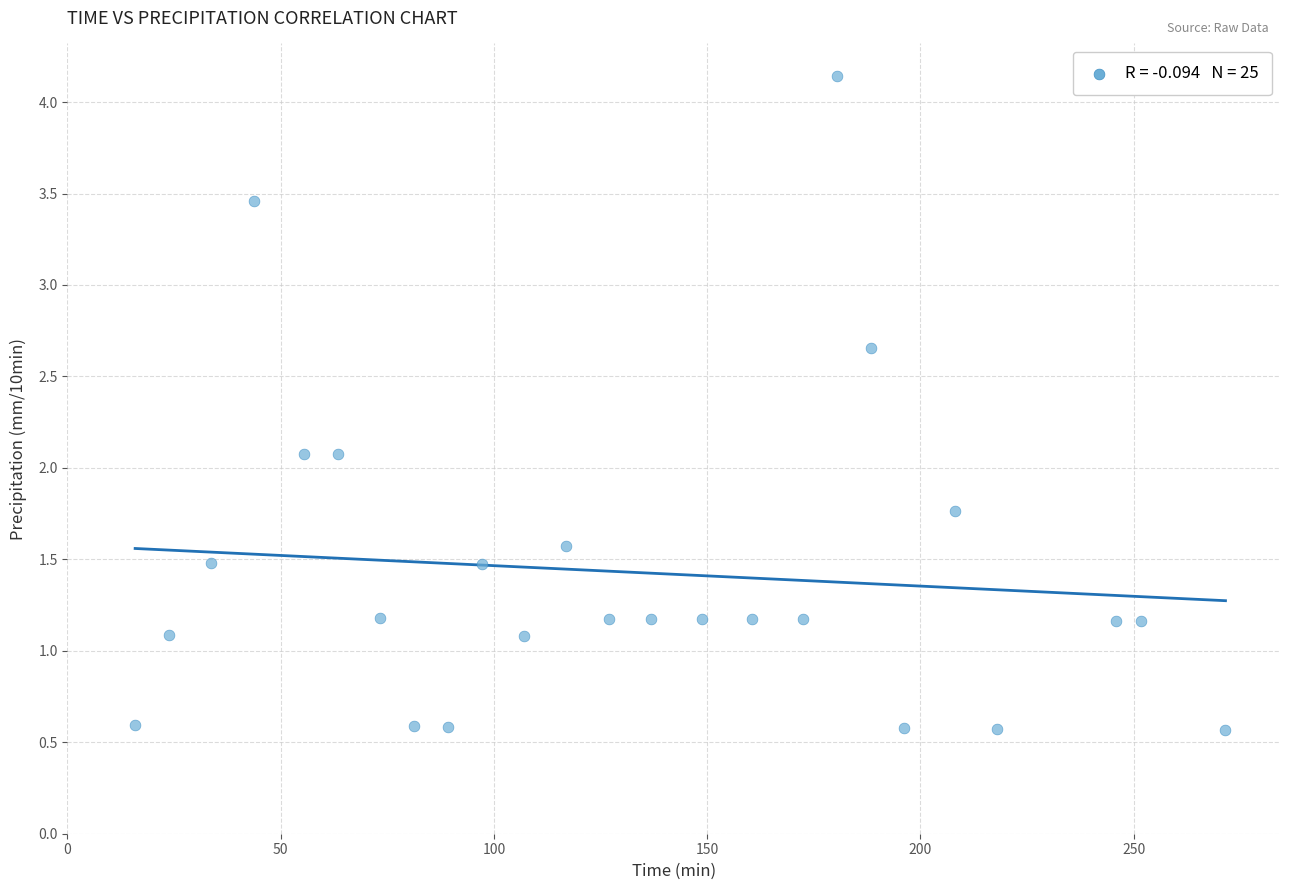

What is the range of X values (max minus min)?

255.6